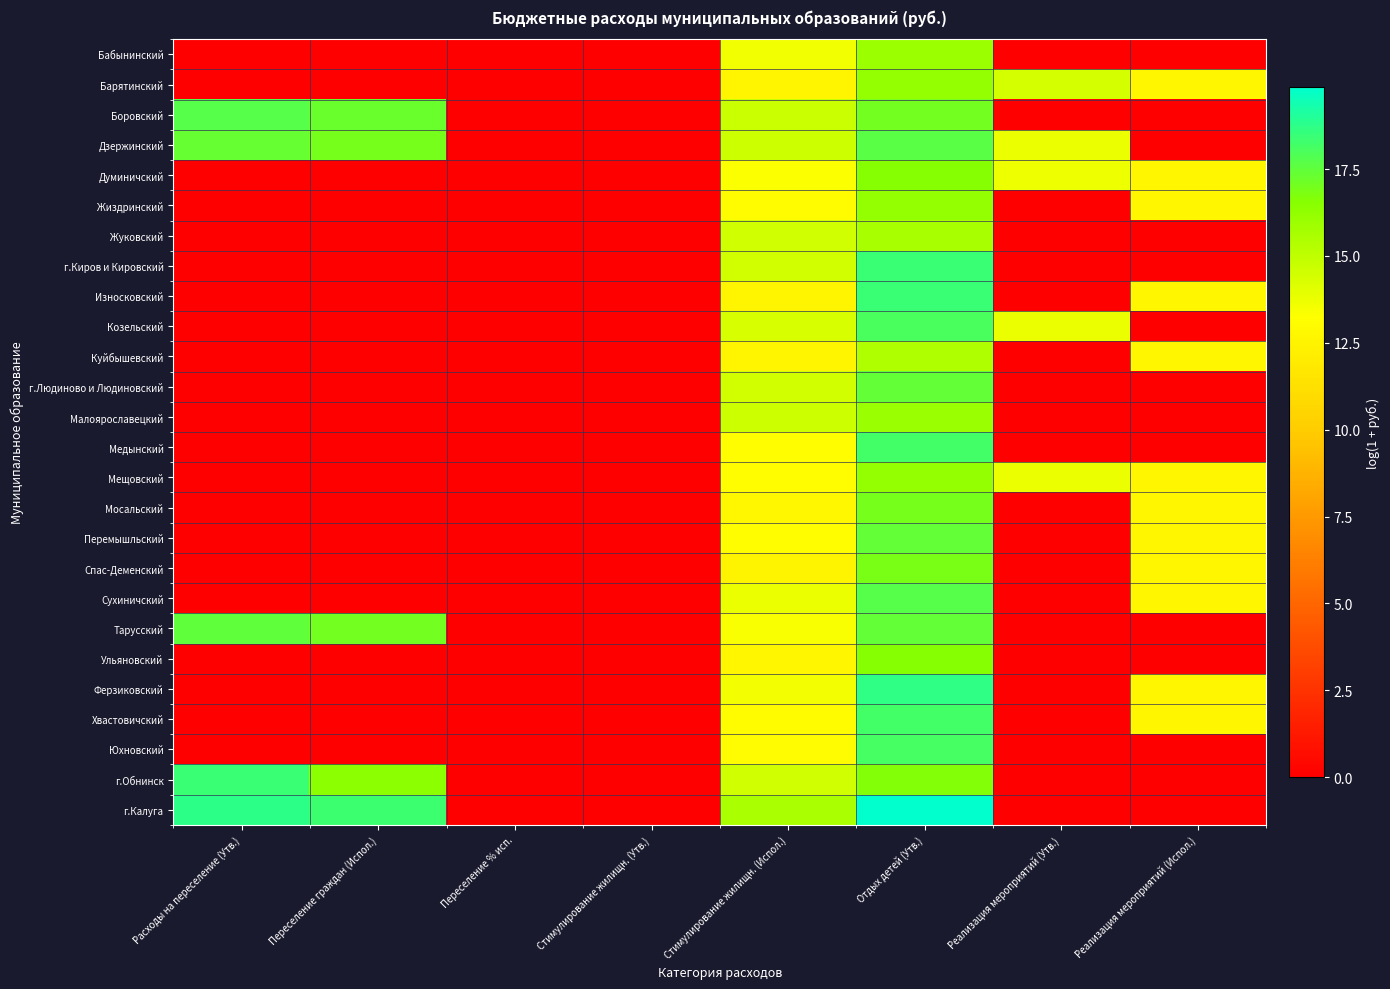

Reading right to left, list all the values displayed in this chart.

Бабынинский: Реализация мероприятий (Испол.)=0.0	Реализация мероприятий (Утв.)=0.0	Отдых детей (Утв.)=15.9	Стимулирование жилищн. (Испол.)=13.6	Стимулирование жилищн. (Утв.)=0.0	Переселение % исп.=0.0	Переселение граждан (Испол.)=0.0	Расходы на переселение (Утв.)=0.0
Барятинский: Реализация мероприятий (Испол.)=12.7	Реализация мероприятий (Утв.)=14.4	Отдых детей (Утв.)=16.2	Стимулирование жилищн. (Испол.)=12.6	Стимулирование жилищн. (Утв.)=0.0	Переселение % исп.=0.0	Переселение граждан (Испол.)=0.0	Расходы на переселение (Утв.)=0.0
Боровский: Реализация мероприятий (Испол.)=0.0	Реализация мероприятий (Утв.)=0.0	Отдых детей (Утв.)=17.1	Стимулирование жилищн. (Испол.)=14.7	Стимулирование жилищн. (Утв.)=0.0	Переселение % исп.=0.0	Переселение граждан (Испол.)=17.3	Расходы на переселение (Утв.)=17.7
Дзержинский: Реализация мероприятий (Испол.)=0.0	Реализация мероприятий (Утв.)=13.8	Отдых детей (Утв.)=17.6	Стимулирование жилищн. (Испол.)=14.6	Стимулирование жилищн. (Утв.)=0.0	Переселение % исп.=0.0	Переселение граждан (Испол.)=16.9	Расходы на переселение (Утв.)=17.4
Думиничский: Реализация мероприятий (Испол.)=12.7	Реализация мероприятий (Утв.)=13.7	Отдых детей (Утв.)=16.6	Стимулирование жилищн. (Испол.)=13.3	Стимулирование жилищн. (Утв.)=0.0	Переселение % исп.=0.0	Переселение граждан (Испол.)=0.0	Расходы на переселение (Утв.)=0.0
Жиздринский: Реализация мероприятий (Испол.)=12.7	Реализация мероприятий (Утв.)=0.0	Отдых детей (Утв.)=16.1	Стимулирование жилищн. (Испол.)=13.1	Стимулирование жилищн. (Утв.)=0.0	Переселение % исп.=0.0	Переселение граждан (Испол.)=0.0	Расходы на переселение (Утв.)=0.0
Жуковский: Реализация мероприятий (Испол.)=0.0	Реализация мероприятий (Утв.)=0.0	Отдых детей (Утв.)=15.6	Стимулирование жилищн. (Испол.)=14.6	Стимулирование жилищн. (Утв.)=0.0	Переселение % исп.=0.0	Переселение граждан (Испол.)=0.0	Расходы на переселение (Утв.)=0.0
г.Киров и Кировский: Реализация мероприятий (Испол.)=0.0	Реализация мероприятий (Утв.)=0.0	Отдых детей (Утв.)=18.4	Стимулирование жилищн. (Испол.)=14.5	Стимулирование жилищн. (Утв.)=0.0	Переселение % исп.=0.0	Переселение граждан (Испол.)=0.0	Расходы на переселение (Утв.)=0.0
Износковский: Реализация мероприятий (Испол.)=12.7	Реализация мероприятий (Утв.)=0.0	Отдых детей (Утв.)=18.4	Стимулирование жилищн. (Испол.)=12.6	Стимулирование жилищн. (Утв.)=0.0	Переселение % исп.=0.0	Переселение граждан (Испол.)=0.0	Расходы на переселение (Утв.)=0.0
Козельский: Реализация мероприятий (Испол.)=0.0	Реализация мероприятий (Утв.)=13.8	Отдых детей (Утв.)=18.1	Стимулирование жилищн. (Испол.)=14.3	Стимулирование жилищн. (Утв.)=0.0	Переселение % исп.=0.0	Переселение граждан (Испол.)=0.0	Расходы на переселение (Утв.)=0.0
Куйбышевский: Реализация мероприятий (Испол.)=12.7	Реализация мероприятий (Утв.)=0.0	Отдых детей (Утв.)=15.4	Стимулирование жилищн. (Испол.)=12.6	Стимулирование жилищн. (Утв.)=0.0	Переселение % исп.=0.0	Переселение граждан (Испол.)=0.0	Расходы на переселение (Утв.)=0.0
г.Людиново и Людиновский: Реализация мероприятий (Испол.)=0.0	Реализация мероприятий (Утв.)=0.0	Отдых детей (Утв.)=17.4	Стимулирование жилищн. (Испол.)=14.5	Стимулирование жилищн. (Утв.)=0.0	Переселение % исп.=0.0	Переселение граждан (Испол.)=0.0	Расходы на переселение (Утв.)=0.0
Малоярославецкий: Реализация мероприятий (Испол.)=0.0	Реализация мероприятий (Утв.)=0.0	Отдых детей (Утв.)=16.0	Стимулирование жилищн. (Испол.)=14.6	Стимулирование жилищн. (Утв.)=0.0	Переселение % исп.=0.0	Переселение граждан (Испол.)=0.0	Расходы на переселение (Утв.)=0.0
Медынский: Реализация мероприятий (Испол.)=0.0	Реализация мероприятий (Утв.)=0.0	Отдых детей (Утв.)=18.2	Стимулирование жилищн. (Испол.)=13.1	Стимулирование жилищн. (Утв.)=0.0	Переселение % исп.=0.0	Переселение граждан (Испол.)=0.0	Расходы на переселение (Утв.)=0.0
Мещовский: Реализация мероприятий (Испол.)=12.7	Реализация мероприятий (Утв.)=13.8	Отдых детей (Утв.)=16.2	Стимулирование жилищн. (Испол.)=13.2	Стимулирование жилищн. (Утв.)=0.0	Переселение % исп.=0.0	Переселение граждан (Испол.)=0.0	Расходы на переселение (Утв.)=0.0
Мосальский: Реализация мероприятий (Испол.)=12.7	Реализация мероприятий (Утв.)=0.0	Отдых детей (Утв.)=17.0	Стимулирование жилищн. (Испол.)=12.8	Стимулирование жилищн. (Утв.)=0.0	Переселение % исп.=0.0	Переселение граждан (Испол.)=0.0	Расходы на переселение (Утв.)=0.0
Перемышльский: Реализация мероприятий (Испол.)=12.7	Реализация мероприятий (Утв.)=0.0	Отдых детей (Утв.)=17.4	Стимулирование жилищн. (Испол.)=13.2	Стимулирование жилищн. (Утв.)=0.0	Переселение % исп.=0.0	Переселение граждан (Испол.)=0.0	Расходы на переселение (Утв.)=0.0
Спас-Деменский: Реализация мероприятий (Испол.)=12.7	Реализация мероприятий (Утв.)=0.0	Отдых детей (Утв.)=16.9	Стимулирование жилищн. (Испол.)=12.6	Стимулирование жилищн. (Утв.)=0.0	Переселение % исп.=0.0	Переселение граждан (Испол.)=0.0	Расходы на переселение (Утв.)=0.0
Сухиничский: Реализация мероприятий (Испол.)=12.7	Реализация мероприятий (Утв.)=0.0	Отдых детей (Утв.)=17.8	Стимулирование жилищн. (Испол.)=13.7	Стимулирование жилищн. (Утв.)=0.0	Переселение % исп.=0.0	Переселение граждан (Испол.)=0.0	Расходы на переселение (Утв.)=0.0
Тарусский: Реализация мероприятий (Испол.)=0.0	Реализация мероприятий (Утв.)=0.0	Отдых детей (Утв.)=17.5	Стимулирование жилищн. (Испол.)=13.4	Стимулирование жилищн. (Утв.)=0.0	Переселение % исп.=0.0	Переселение граждан (Испол.)=17.0	Расходы на переселение (Утв.)=17.5
Ульяновский: Реализация мероприятий (Испол.)=0.0	Реализация мероприятий (Утв.)=0.0	Отдых детей (Утв.)=16.6	Стимулирование жилищн. (Испол.)=12.7	Стимулирование жилищн. (Утв.)=0.0	Переселение % исп.=0.0	Переселение граждан (Испол.)=0.0	Расходы на переселение (Утв.)=0.0
Ферзиковский: Реализация мероприятий (Испол.)=12.7	Реализация мероприятий (Утв.)=0.0	Отдых детей (Утв.)=18.6	Стимулирование жилищн. (Испол.)=13.6	Стимулирование жилищн. (Утв.)=0.0	Переселение % исп.=0.0	Переселение граждан (Испол.)=0.0	Расходы на переселение (Утв.)=0.0
Хвастовичский: Реализация мероприятий (Испол.)=12.7	Реализация мероприятий (Утв.)=0.0	Отдых детей (Утв.)=18.2	Стимулирование жилищн. (Испол.)=13.1	Стимулирование жилищн. (Утв.)=0.0	Переселение % исп.=0.0	Переселение граждан (Испол.)=0.0	Расходы на переселение (Утв.)=0.0
Юхновский: Реализация мероприятий (Испол.)=0.0	Реализация мероприятий (Утв.)=0.0	Отдых детей (Утв.)=18.2	Стимулирование жилищн. (Испол.)=13.0	Стимулирование жилищн. (Утв.)=0.0	Переселение % исп.=0.0	Переселение граждан (Испол.)=0.0	Расходы на переселение (Утв.)=0.0
г.Обнинск: Реализация мероприятий (Испол.)=0.0	Реализация мероприятий (Утв.)=0.0	Отдых детей (Утв.)=16.6	Стимулирование жилищн. (Испол.)=14.5	Стимулирование жилищн. (Утв.)=0.0	Переселение % исп.=0.0	Переселение граждан (Испол.)=16.4	Расходы на переселение (Утв.)=18.5
г.Калуга: Реализация мероприятий (Испол.)=0.0	Реализация мероприятий (Утв.)=0.0	Отдых детей (Утв.)=19.9	Стимулирование жилищн. (Испол.)=15.6	Стимулирование жилищн. (Утв.)=0.0	Переселение % исп.=0.0	Переселение граждан (Испол.)=18.3	Расходы на переселение (Утв.)=18.8